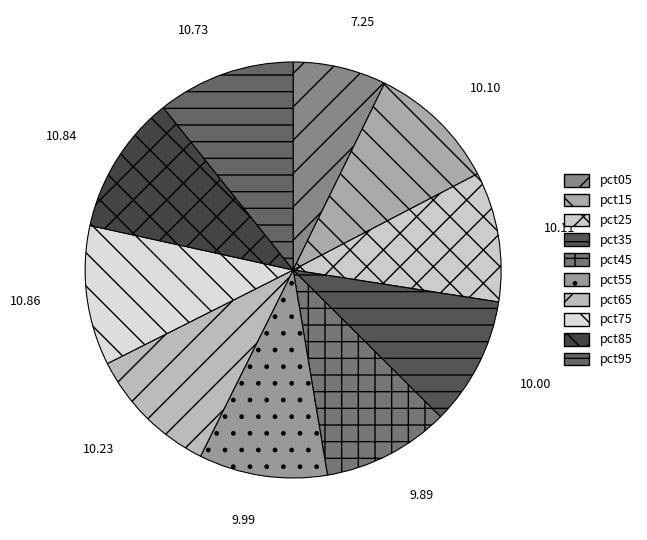

How many segments does this pie chart have?

10